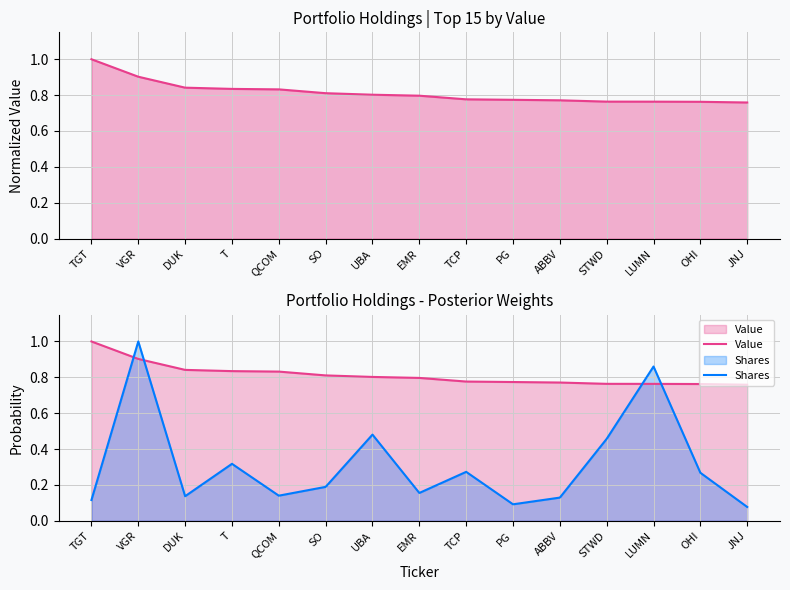

What is the average value of the Shares series?

0.3